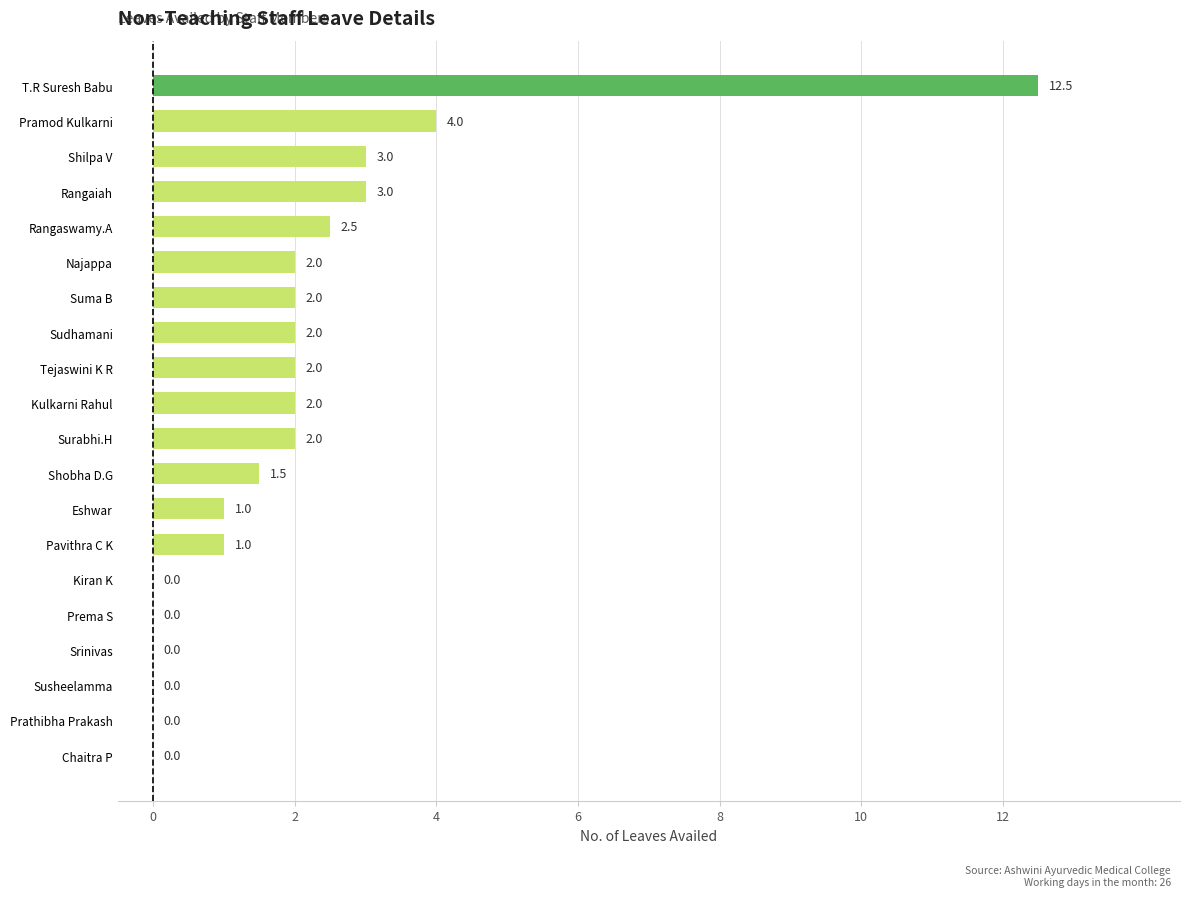

Reading bottom to top, list all the values displayed in this chart.

Chaitra P=0.0	Prathibha Prakash=0.0	Susheelamma=0.0	Srinivas=0.0	Prema S=0.0	Kiran K=0.0	Pavithra C K=1.0	Eshwar=1.0	Shobha D.G=1.5	Surabhi.H=2.0	Kulkarni Rahul=2.0	Tejaswini K R=2.0	Sudhamani=2.0	Suma B=2.0	Najappa=2.0	Rangaswamy.A=2.5	Rangaiah=3.0	Shilpa V=3.0	Pramod Kulkarni=4.0	T.R Suresh Babu=12.5